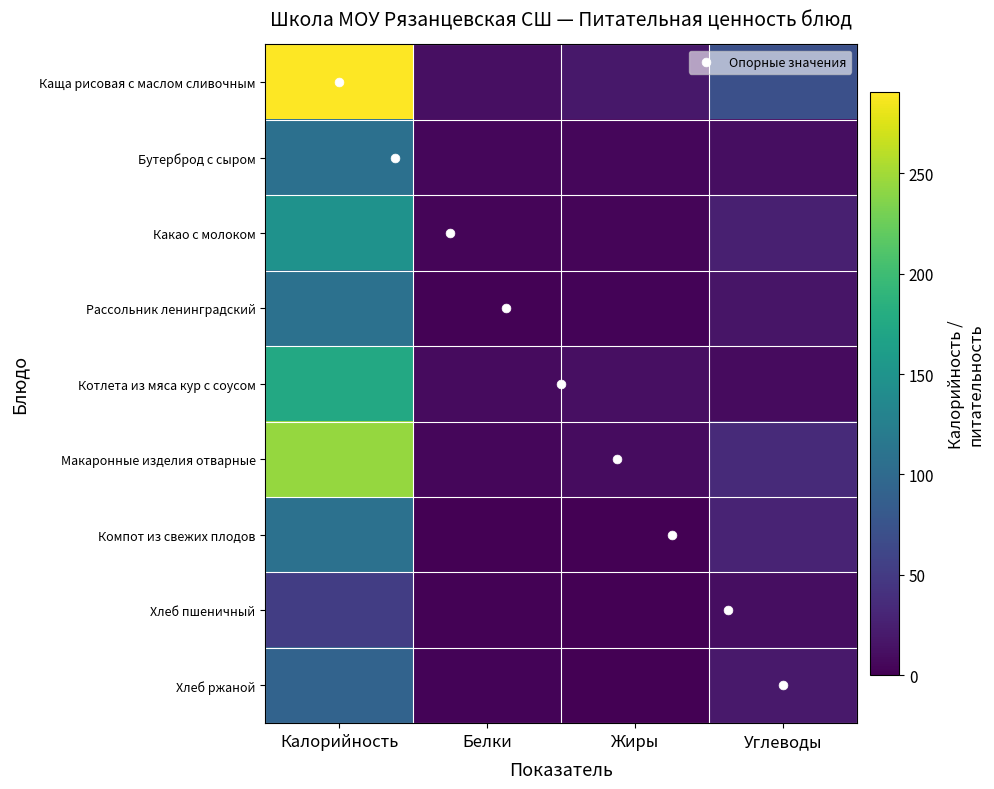

List the series in order of their peak value, lowest first.

Хлеб пшеничный, Хлеб ржаной, Бутерброд с сыром, Рассольник ленинградский, Компот из свежих плодов, Какао с молоком, Котлета из мяса кур с соусом, Макаронные изделия отварные, Каща рисовая с маслом сливочным